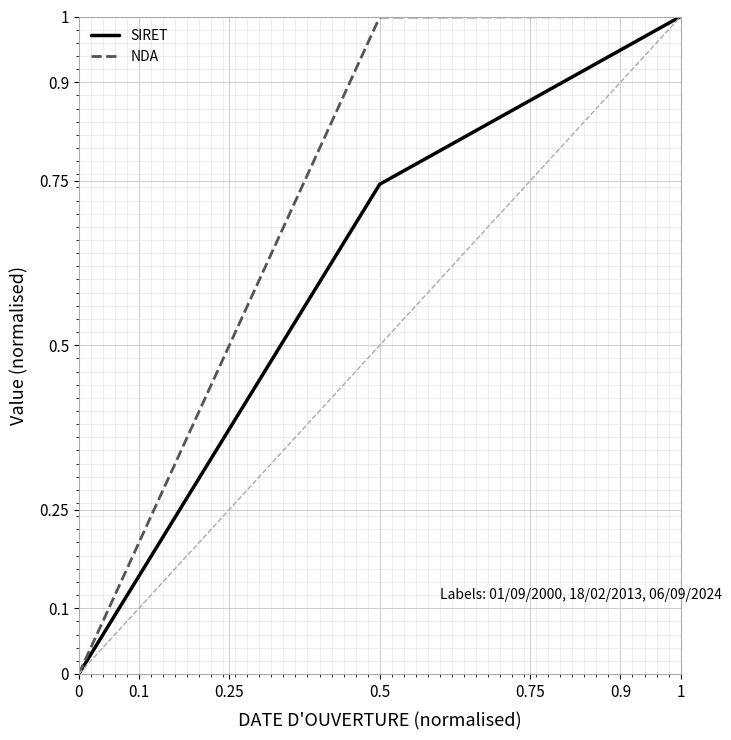

What is the highest value of the SIRET series?

1.0